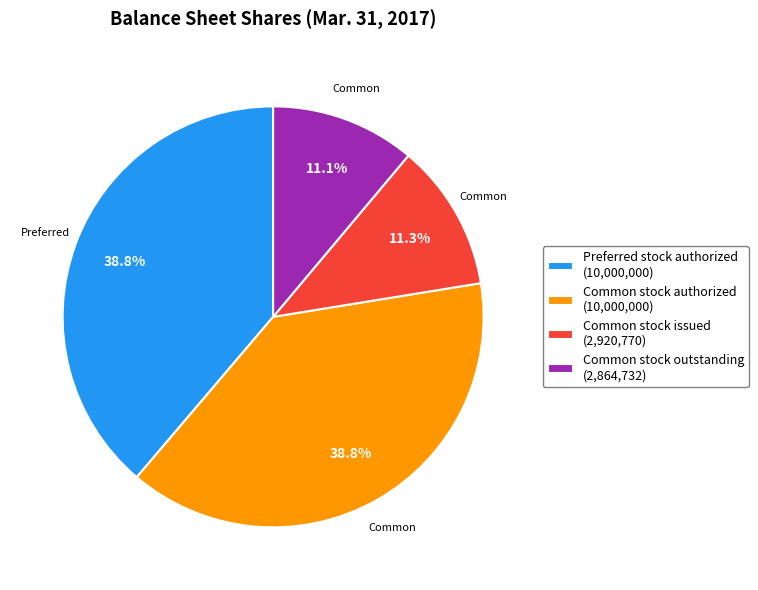

What percentage do Common stock outstanding (2,864,732) and Common stock issued (2,920,770) together represent?

22.4%